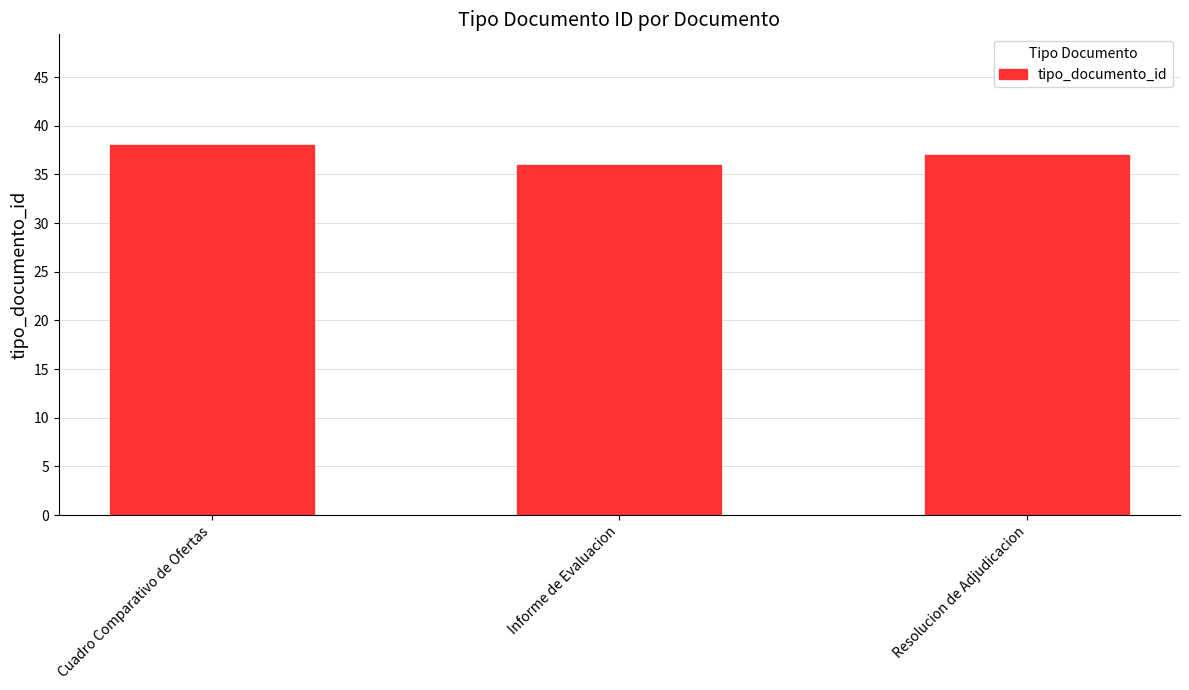

What position from the right is Informe de Evaluacion?

2